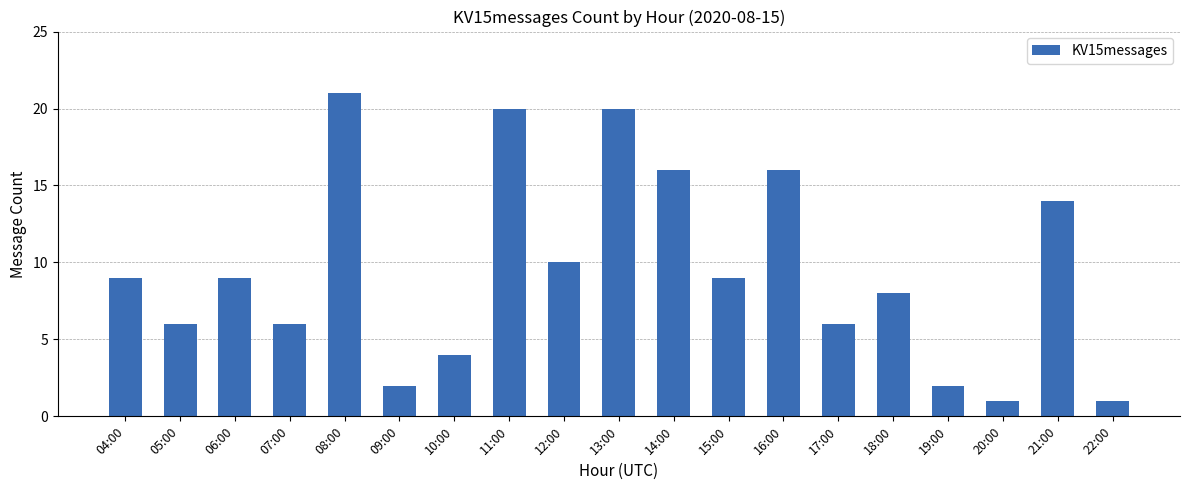

What is the value of the 10th bar from the left?

20